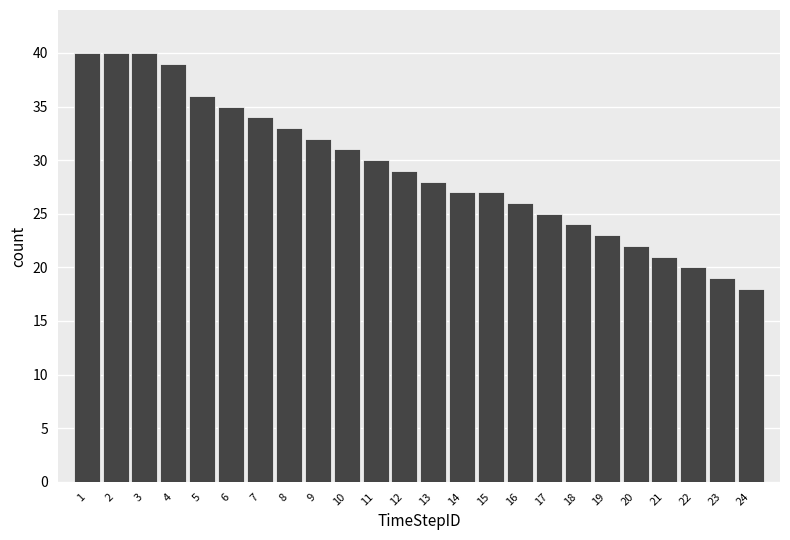

Reading left to right, transcribe this chart: for each bar, give the range it covers on the x-axis and its height. The values are not printed on the chart, so give them approximately, as read against the axis.

0.5 to 1.5: 40
1.5 to 2.5: 40
2.5 to 3.5: 40
3.5 to 4.5: 39
4.5 to 5.5: 36
5.5 to 6.5: 35
6.5 to 7.5: 34
7.5 to 8.5: 33
8.5 to 9.5: 32
9.5 to 10.5: 31
10.5 to 11.5: 30
11.5 to 12.5: 29
12.5 to 13.5: 28
13.5 to 14.5: 27
14.5 to 15.5: 27
15.5 to 16.5: 26
16.5 to 17.5: 25
17.5 to 18.5: 24
18.5 to 19.5: 23
19.5 to 20.5: 22
20.5 to 21.5: 21
21.5 to 22.5: 20
22.5 to 23.5: 19
23.5 to 24.5: 18